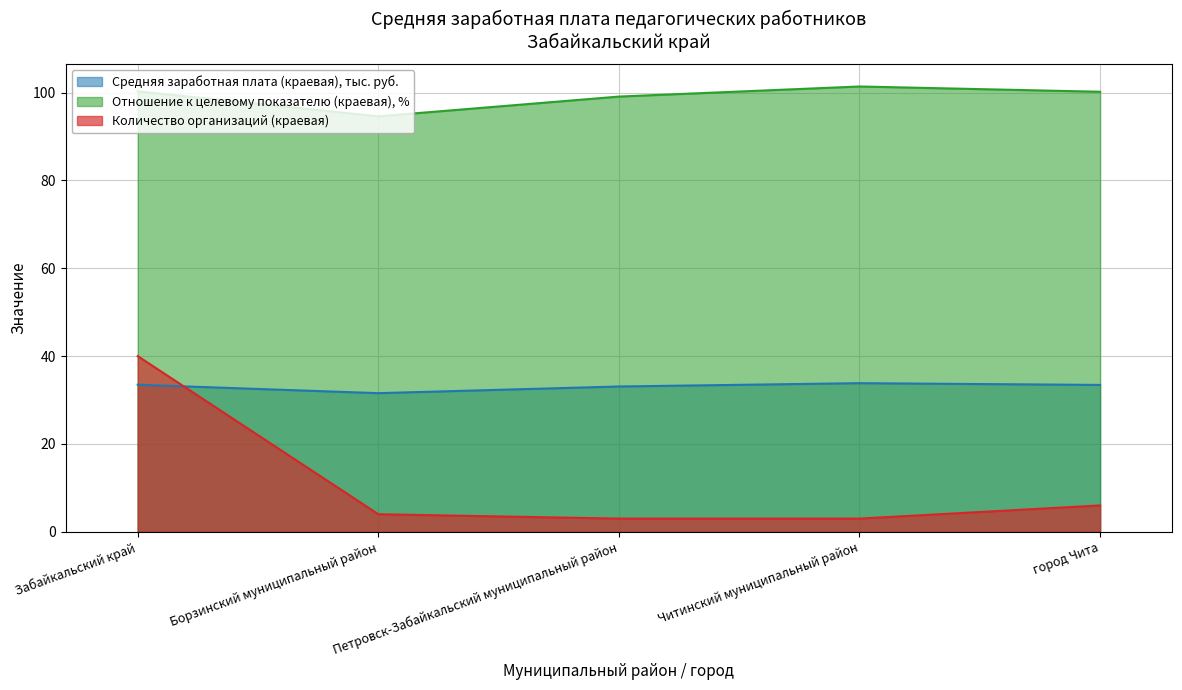

Is it true that Средняя заработная плата (краевая), руб. equals 33.1 at Петровск-Забайкальский муниципальный район?

True